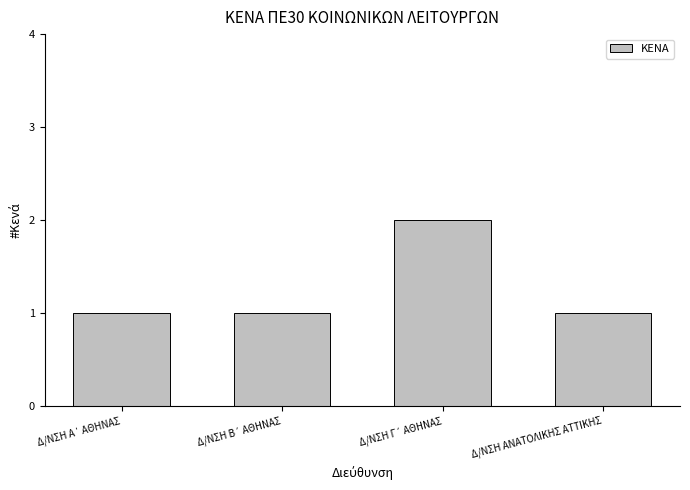

What is the sum of all values?

5